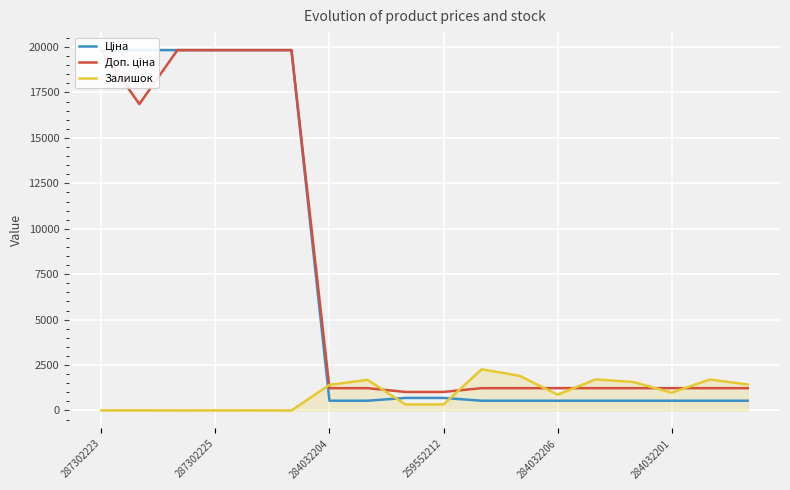

List the series in order of their peak value, lowest first.

Залишок, Ціна, Доп. ціна